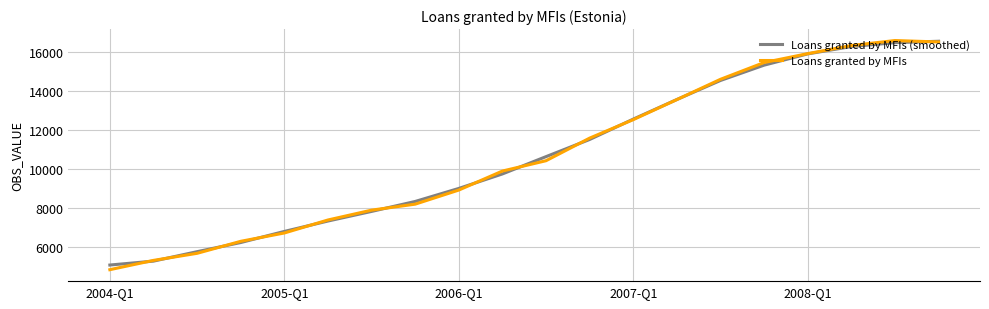

What is the maximum value shown in the chart?

16586.4